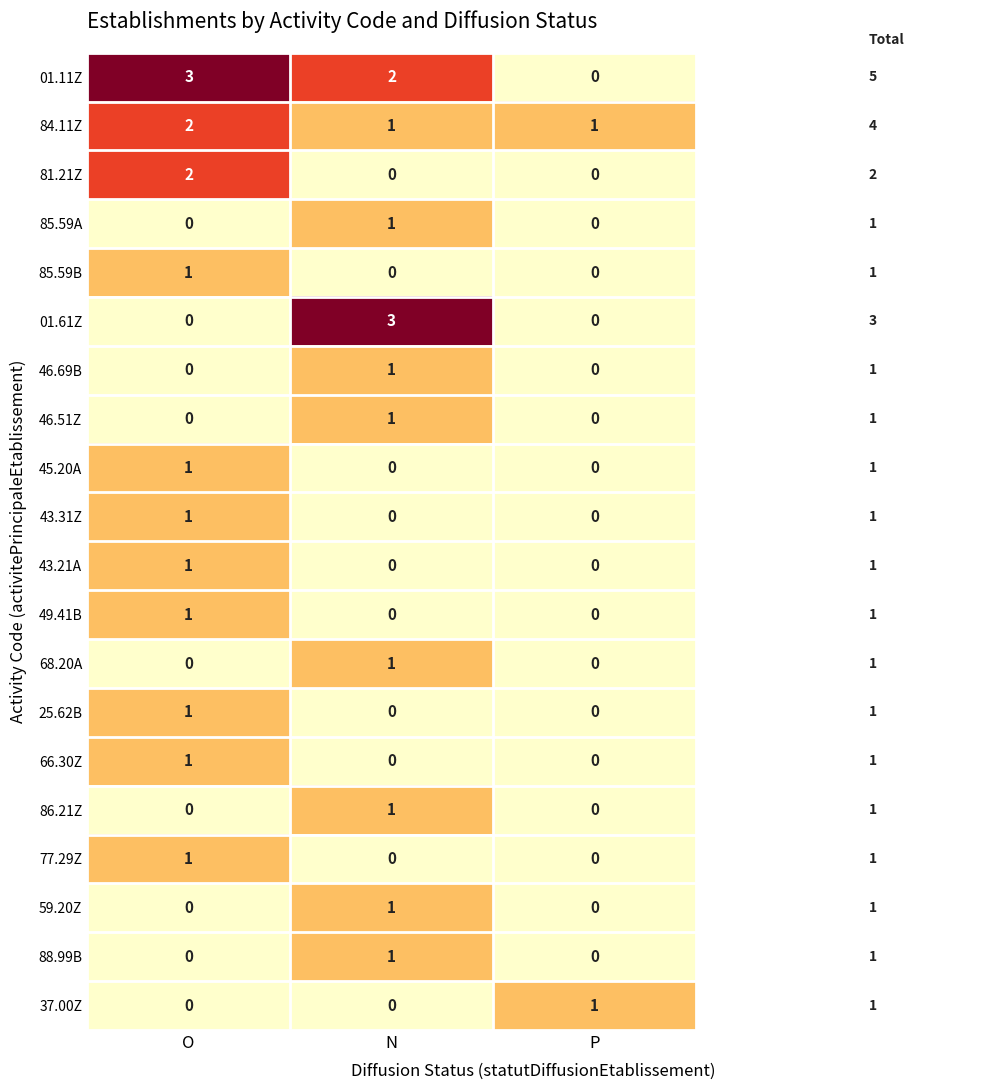

What is the spread (max minus min) of values at O?

3